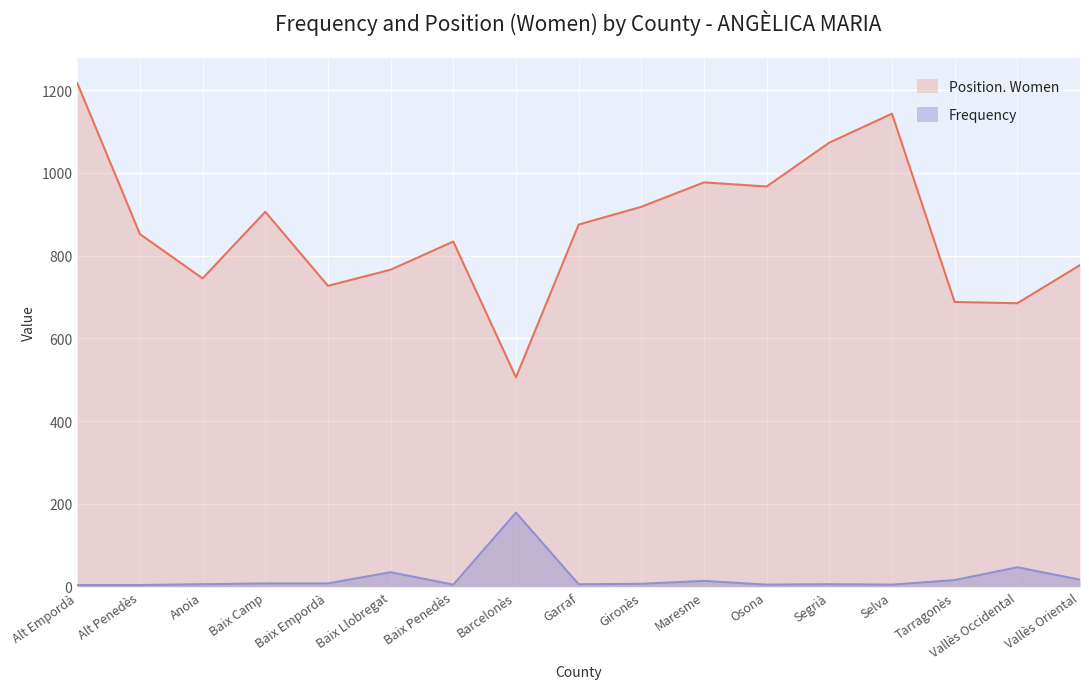

True or false: Frequency and Position. Women intersect in this chart.

False